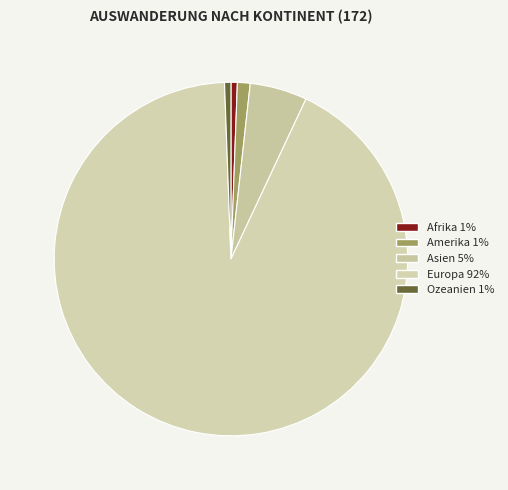

Combined, what portion of the pie is Europa and Amerika?

93.6%